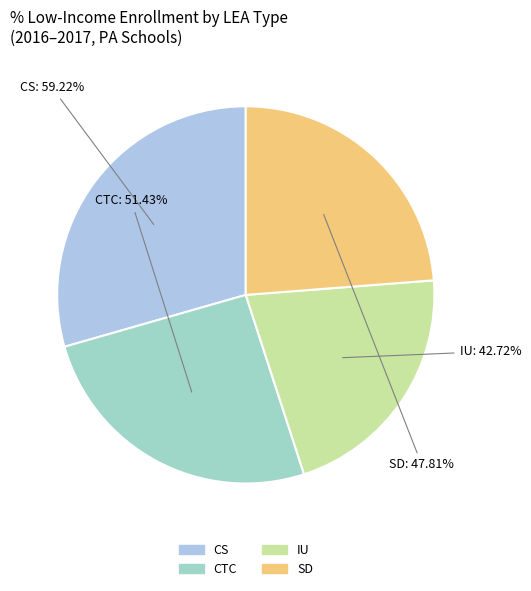

How many slices are in this pie chart?

4